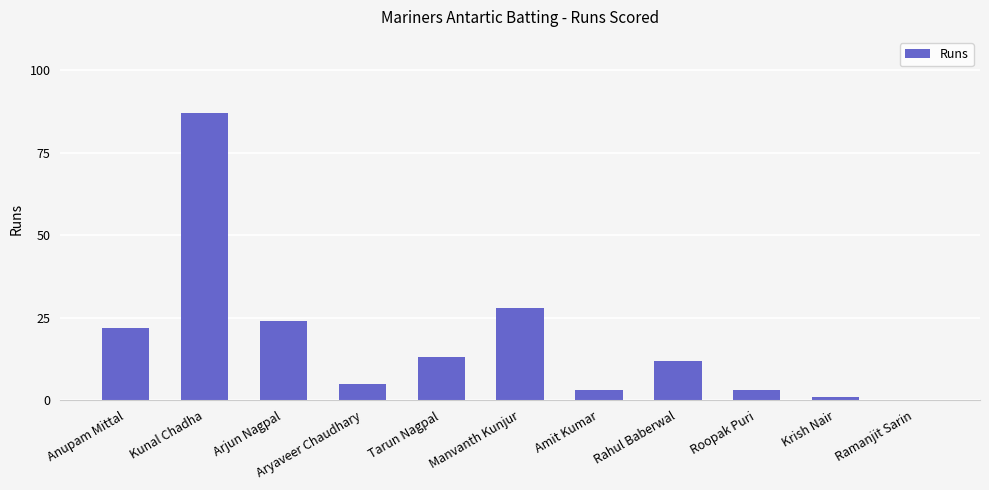

Are the bars horizontal?

No